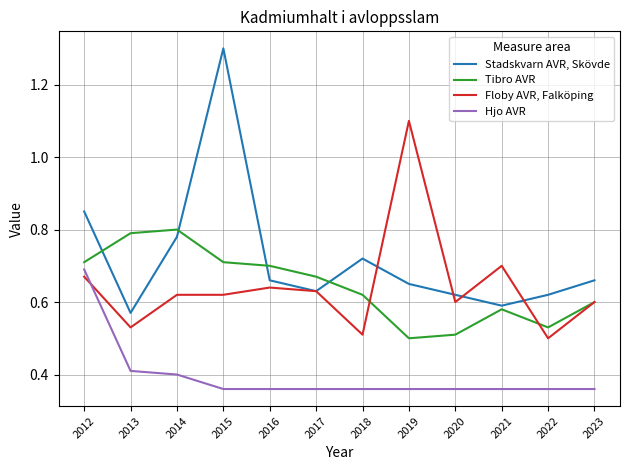

At which category does Floby AVR, Falköping reach its first local valley?

2013